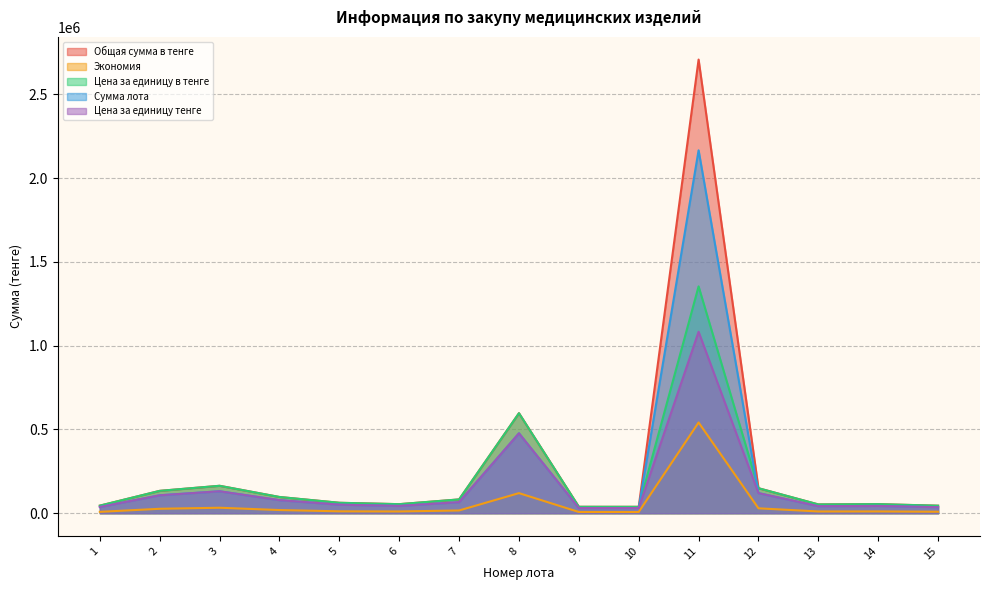

In Общая сумма в тенге, how many points are lower than both neighbors (excluding endpoints)?

3